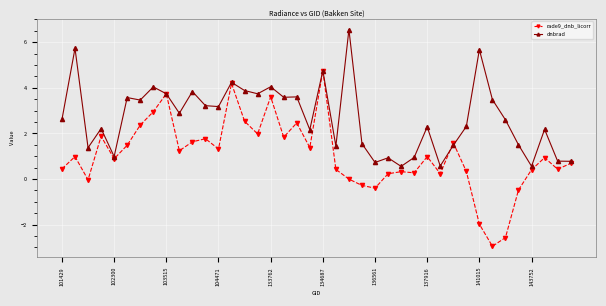

In rade9_dnb_licorr, how many points are lower than both neighbors (excluding endpoints)?

12